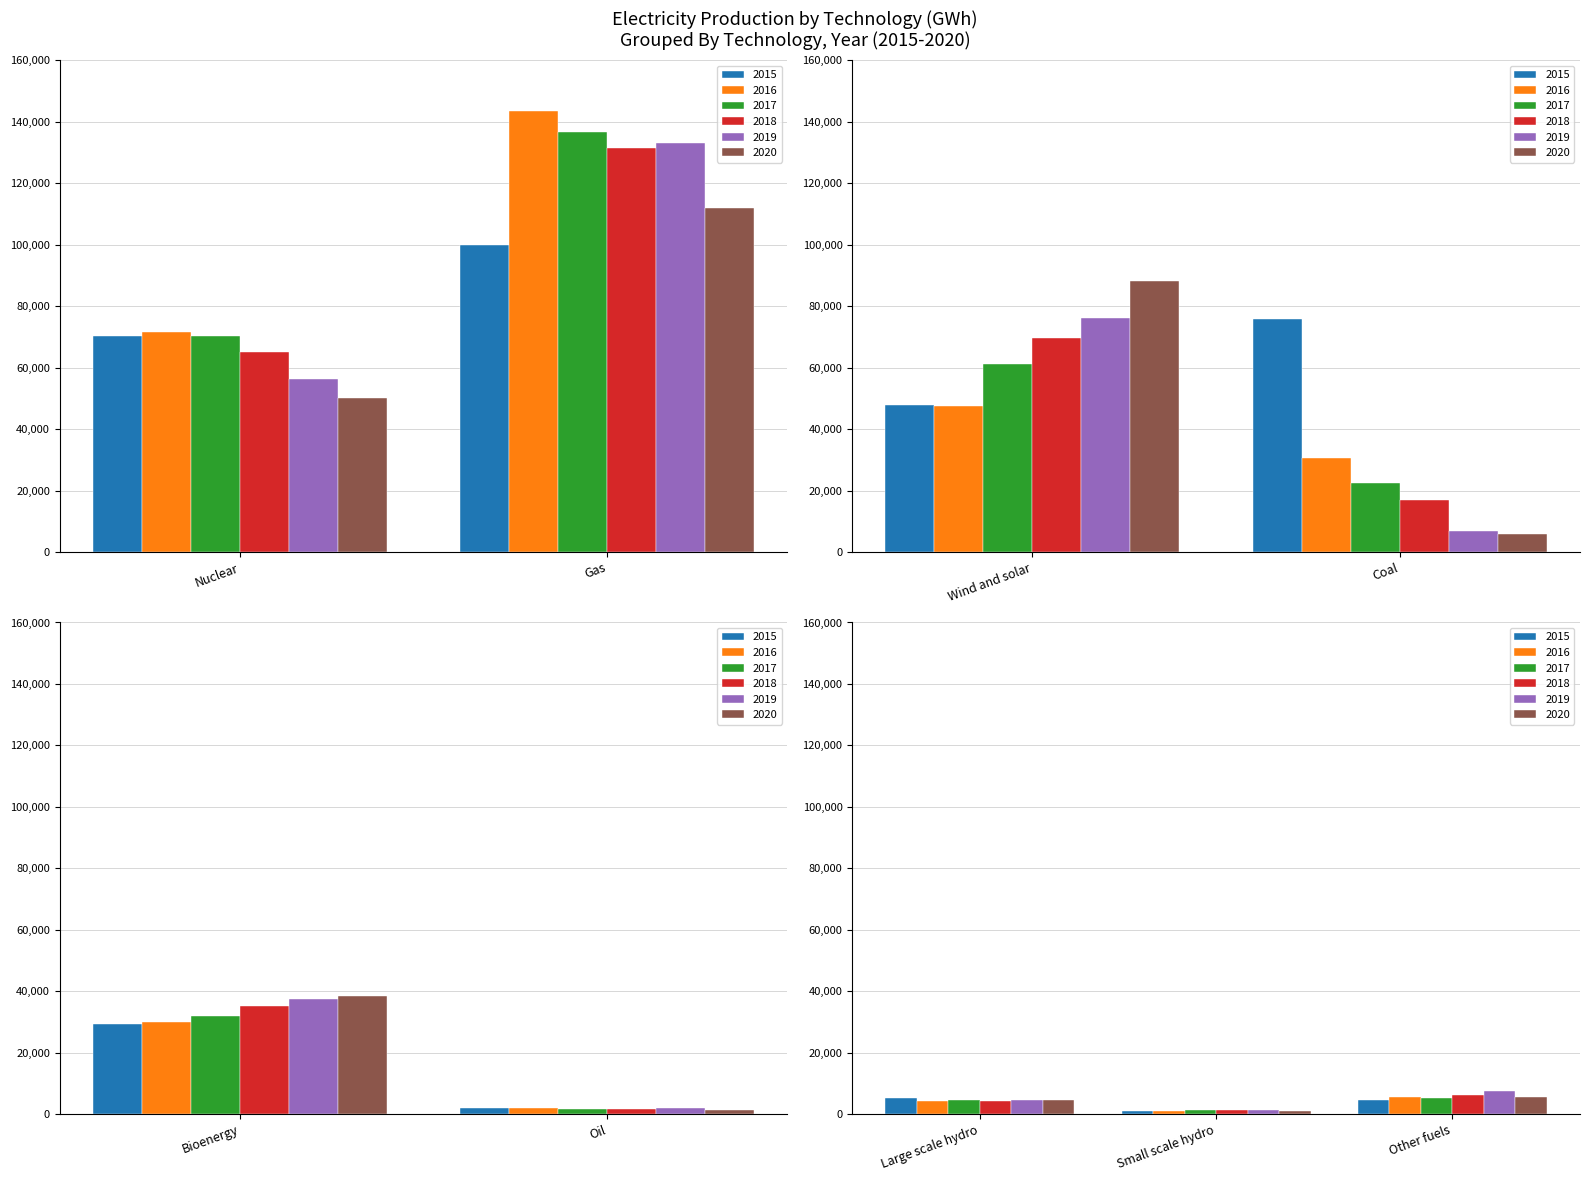

What is the sum of the 2019 values at Wind and solar and Small scale hydro?

77659.5